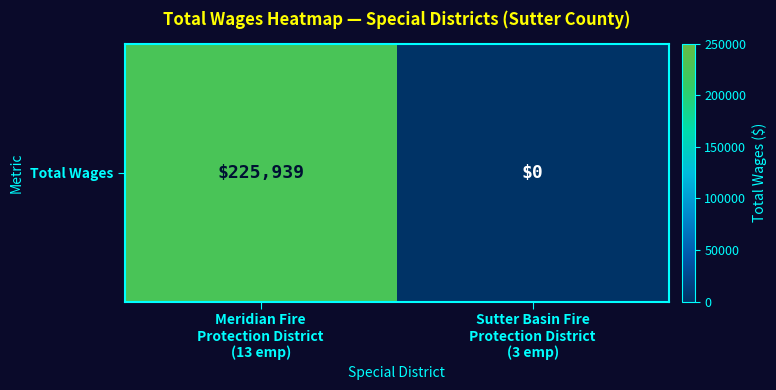

What is the sum of all values?

225939